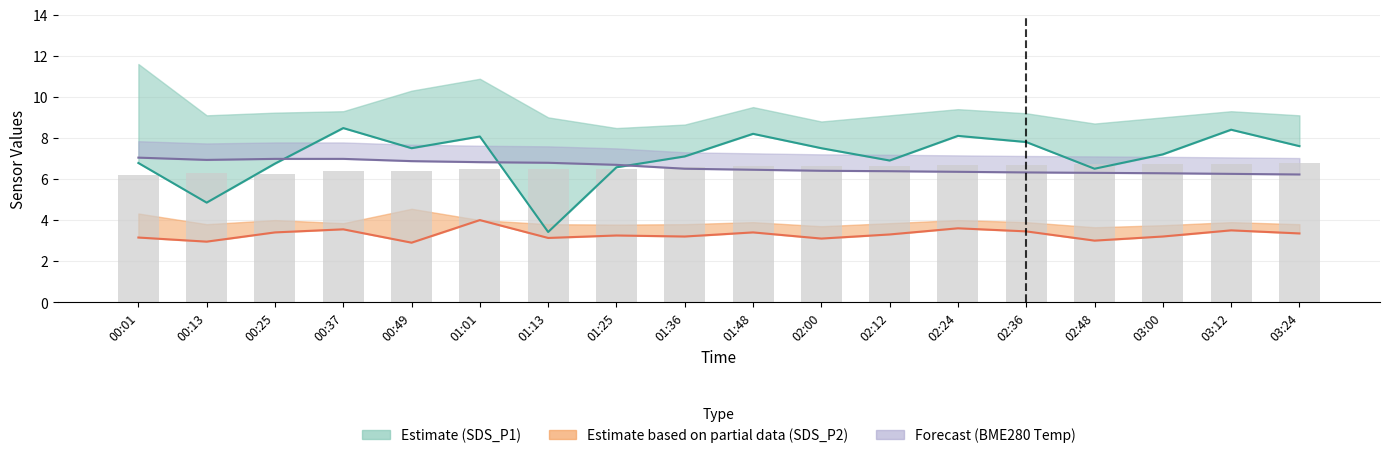

What is the difference between the maximum and minimum values?

0.6